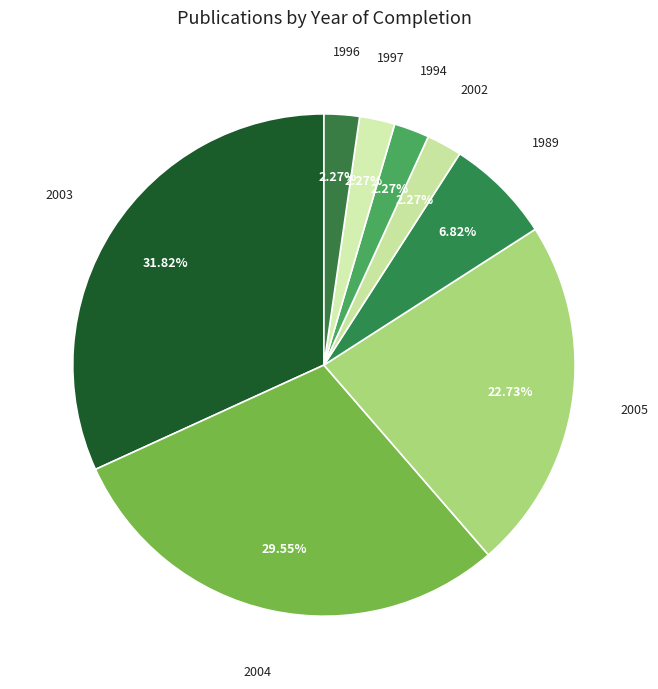

Count the number of slices in the pie.

8